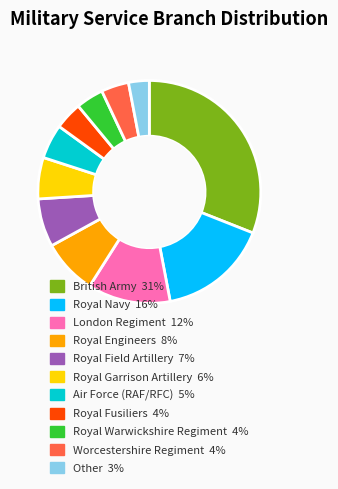

Combined, do Royal Engineers and Royal Field Artillery account for over 50%?

No